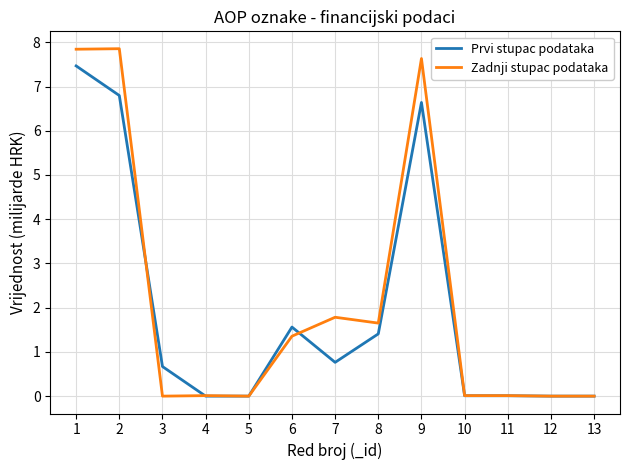

Does the chart have visible grid lines?

Yes